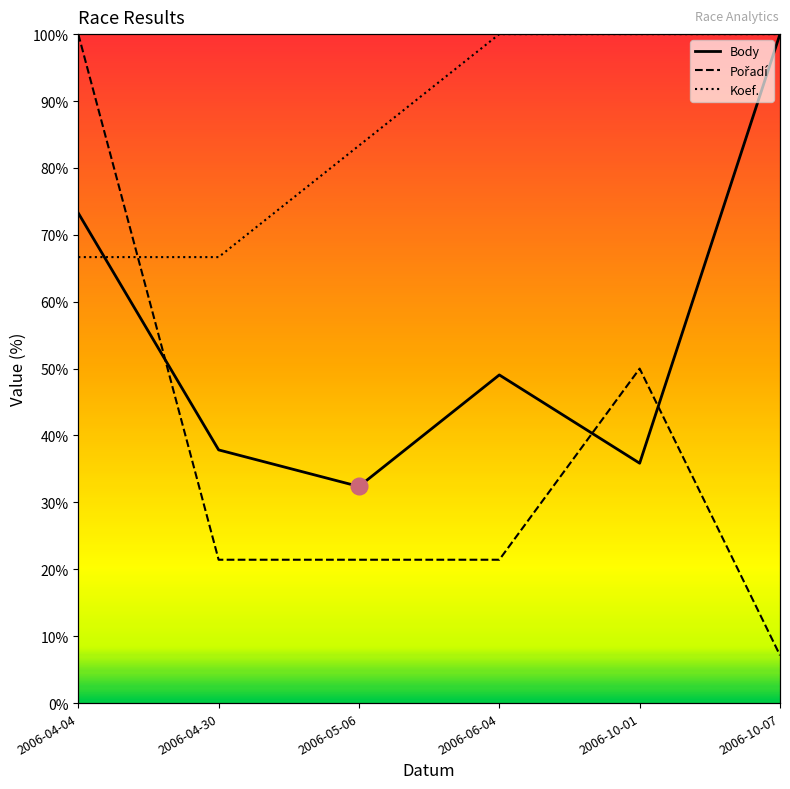

What value does the Pořadí series have at 2006-04-30?

21.4